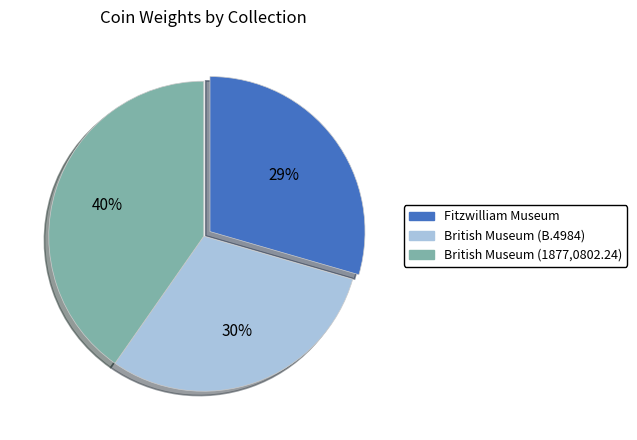

To the nearest percent, what is the difference between the British Museum (1877,0802.24) and Fitzwilliam Museum slice percentages?

11%